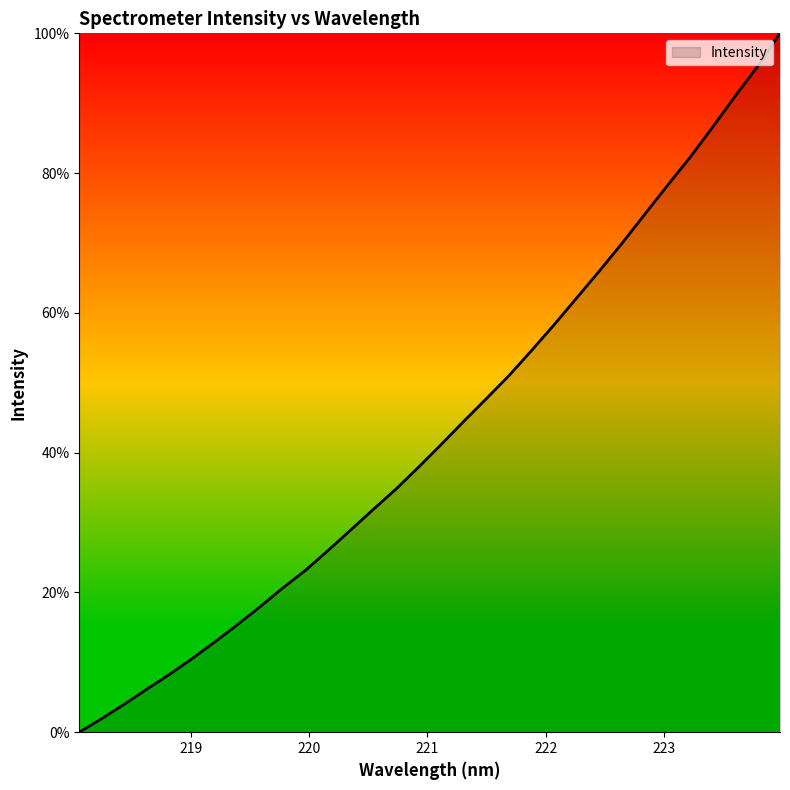

What is the greatest value displayed?

100.0